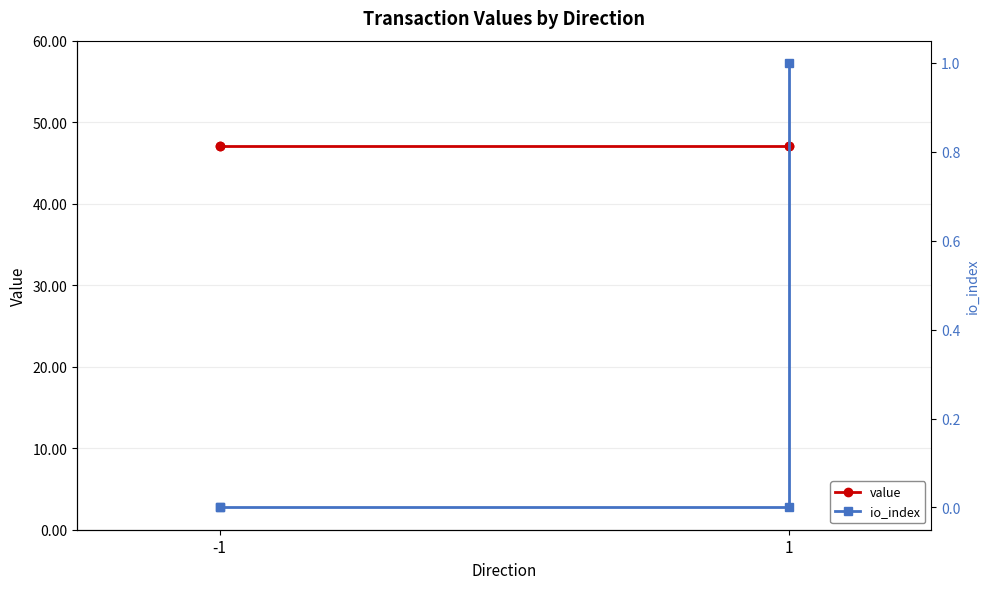

True or false: io_index and value intersect in this chart.

False